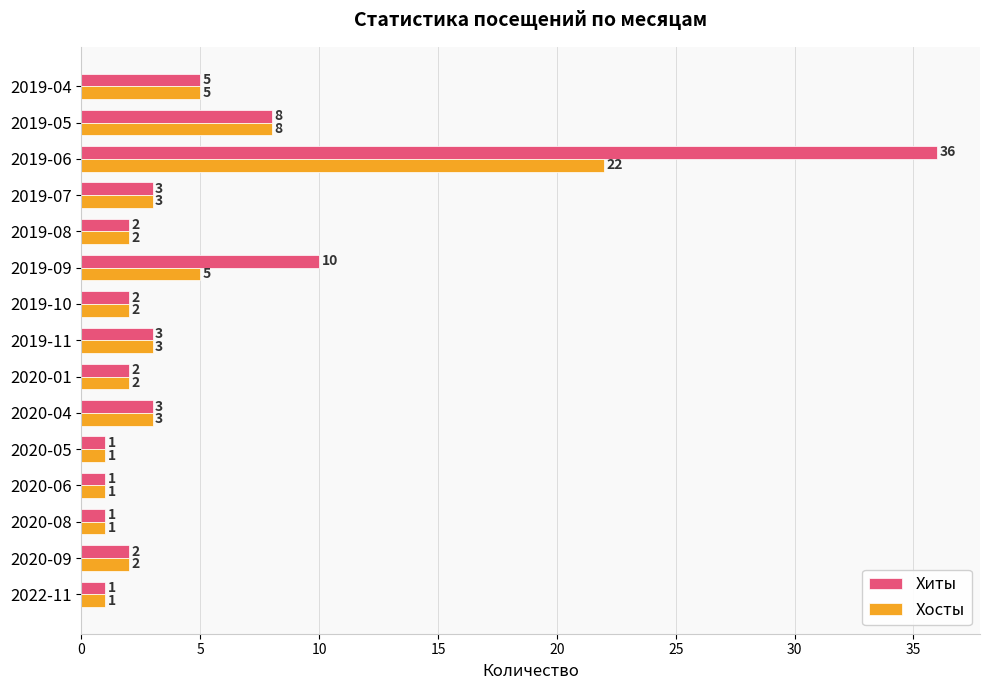

At how many categories does at least one series exceed 32?

1